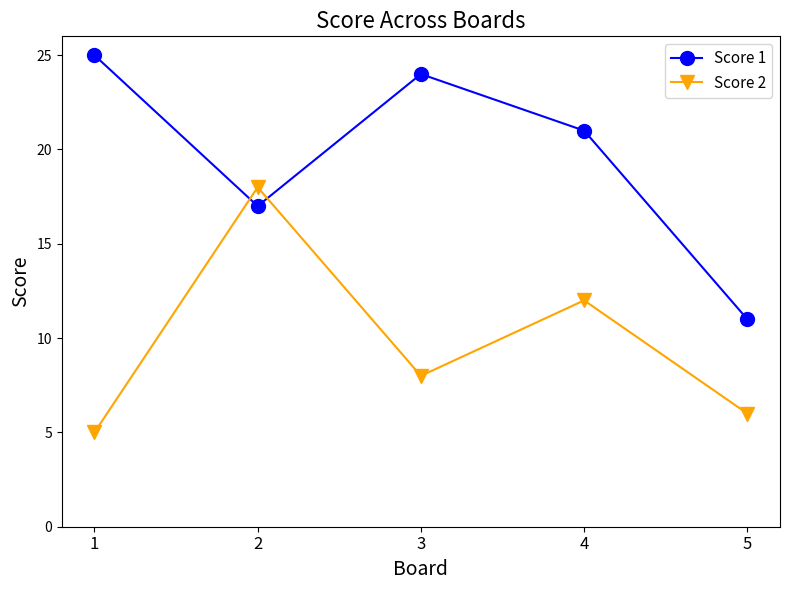

How many interior local valleys does the Score 1 series have?

1